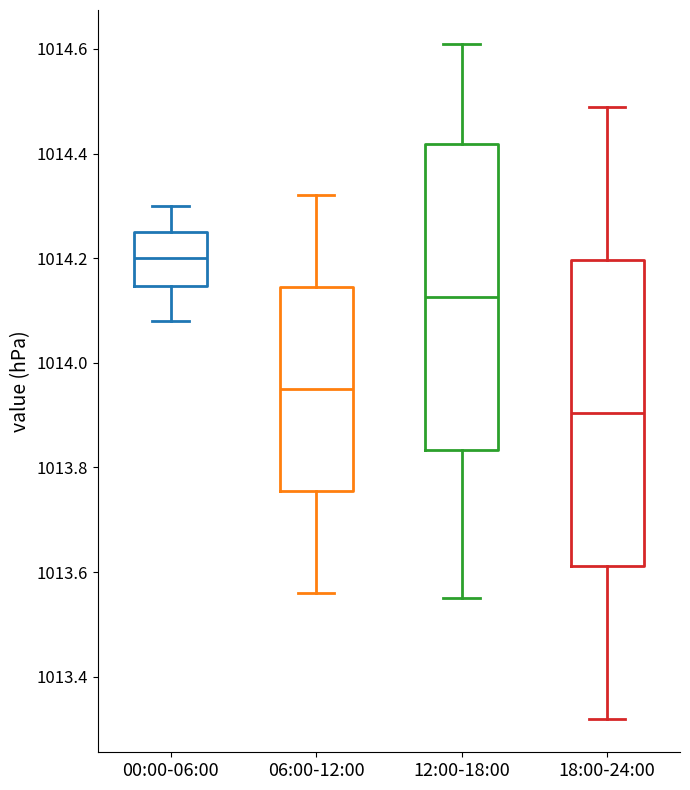

Reading left to right, transcribe this box plot: for each box, give where its median line is, the range the box spans, and where its two whiskers end, as read against the y-axis. The values are not printed on the chart, so give them approximately, as read against the axis.

00:00-06:00: median 1014.20, box 1014.14 to 1014.26, whiskers 1014.08 to 1014.30
06:00-12:00: median 1013.96, box 1013.76 to 1014.14, whiskers 1013.56 to 1014.32
12:00-18:00: median 1014.12, box 1013.84 to 1014.42, whiskers 1013.56 to 1014.62
18:00-24:00: median 1013.90, box 1013.62 to 1014.20, whiskers 1013.32 to 1014.50